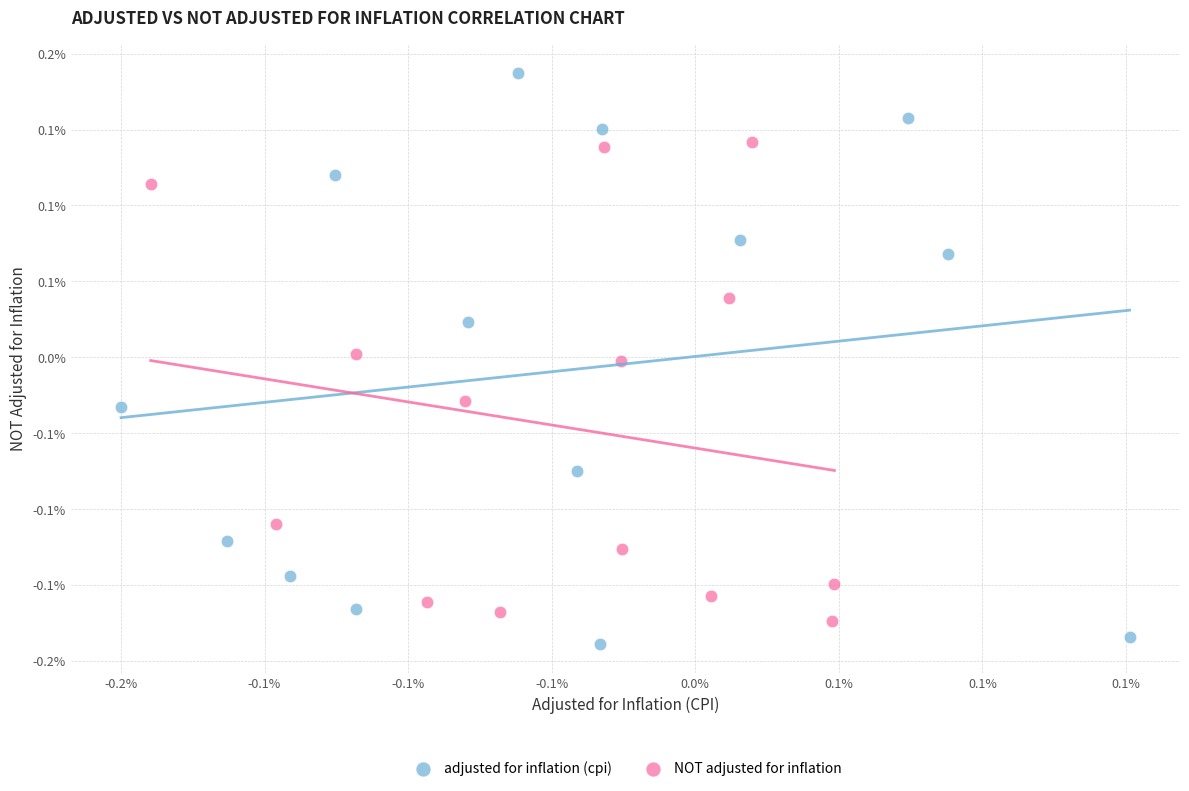

Which series has the largest Y range (max minus min)?

adjusted for inflation (cpi)